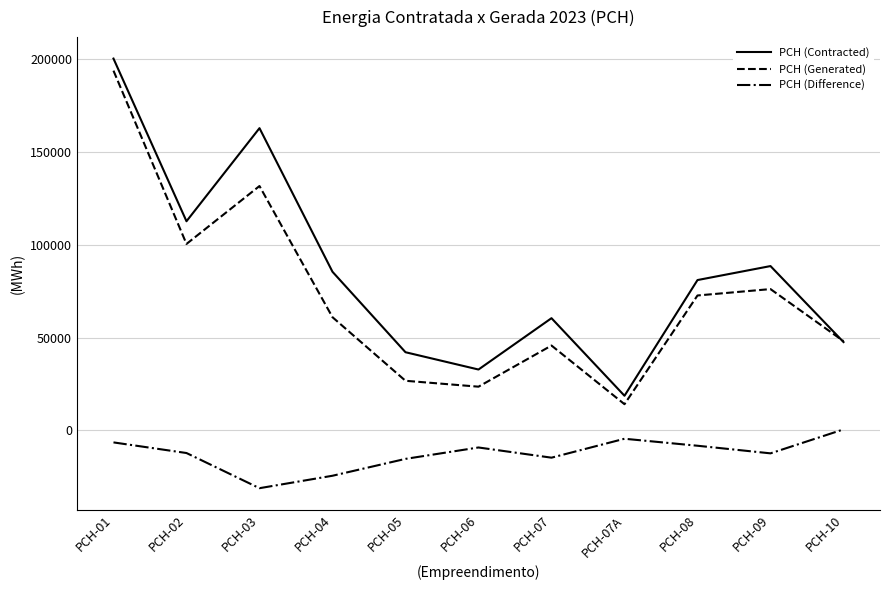

At which category does PCH (Contracted) reach its first local peak?

PCH-03